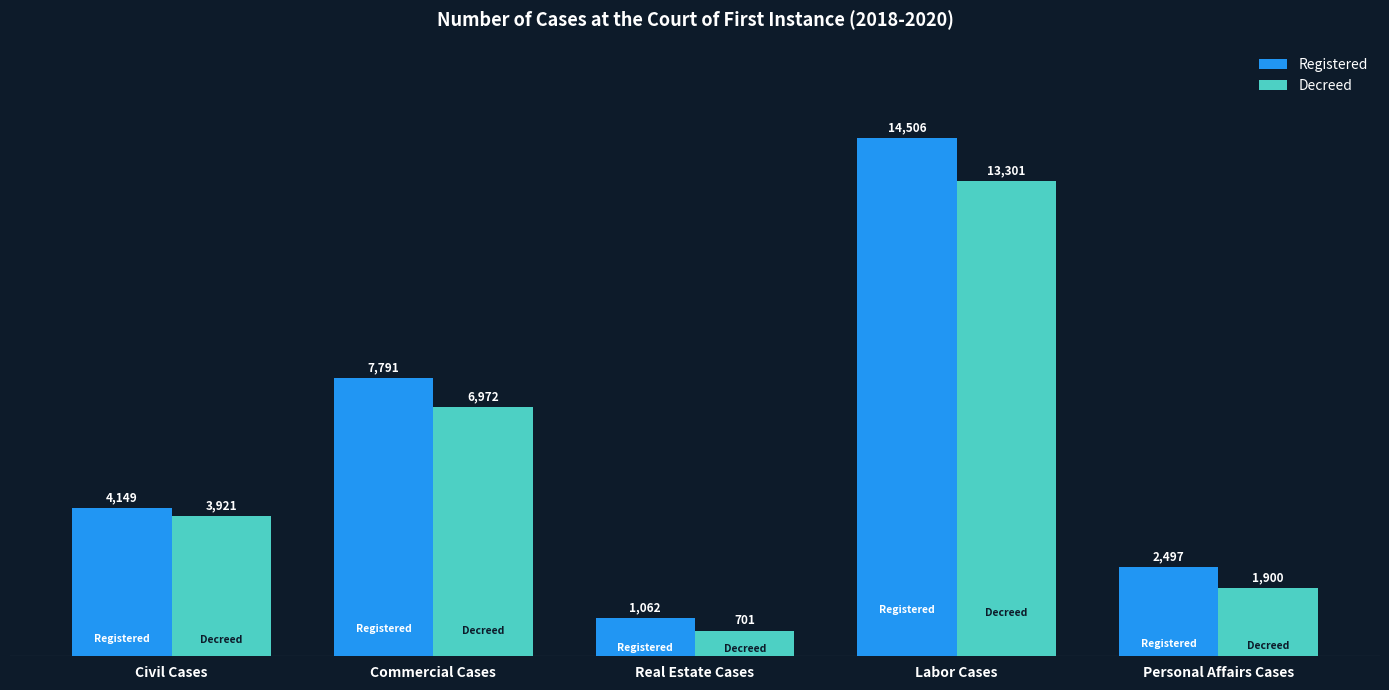

What value does the Registered series have at Civil Cases, to the nearest 10?

4150